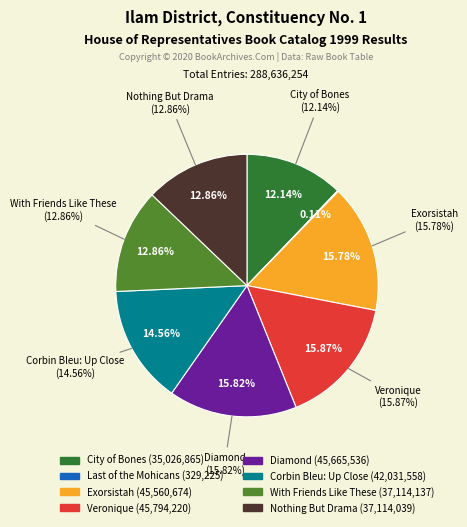

What is the total percentage of City of Bones and Veronique?

28.0%